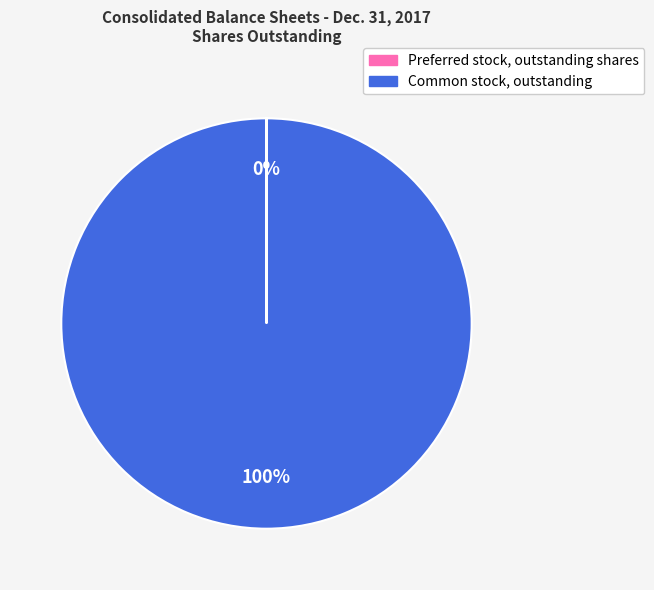

What is the largest slice in the pie chart?

Common stock, outstanding